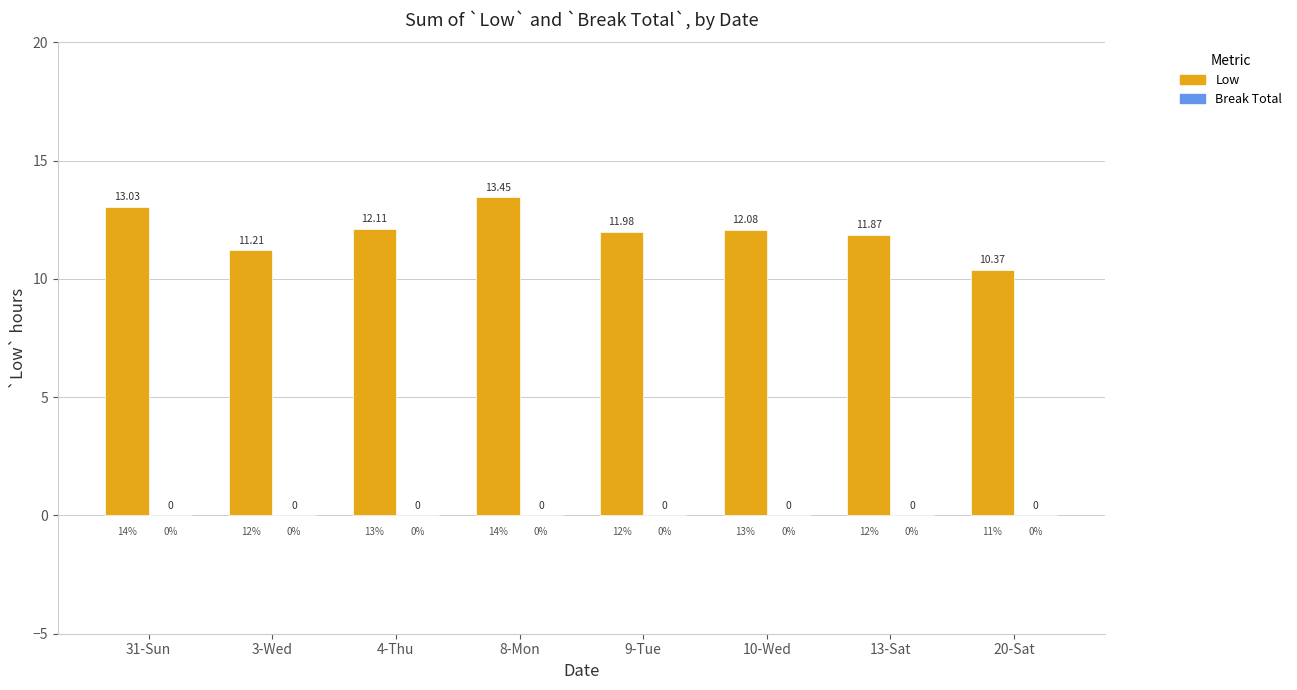

Does the chart contain any negative values?

No